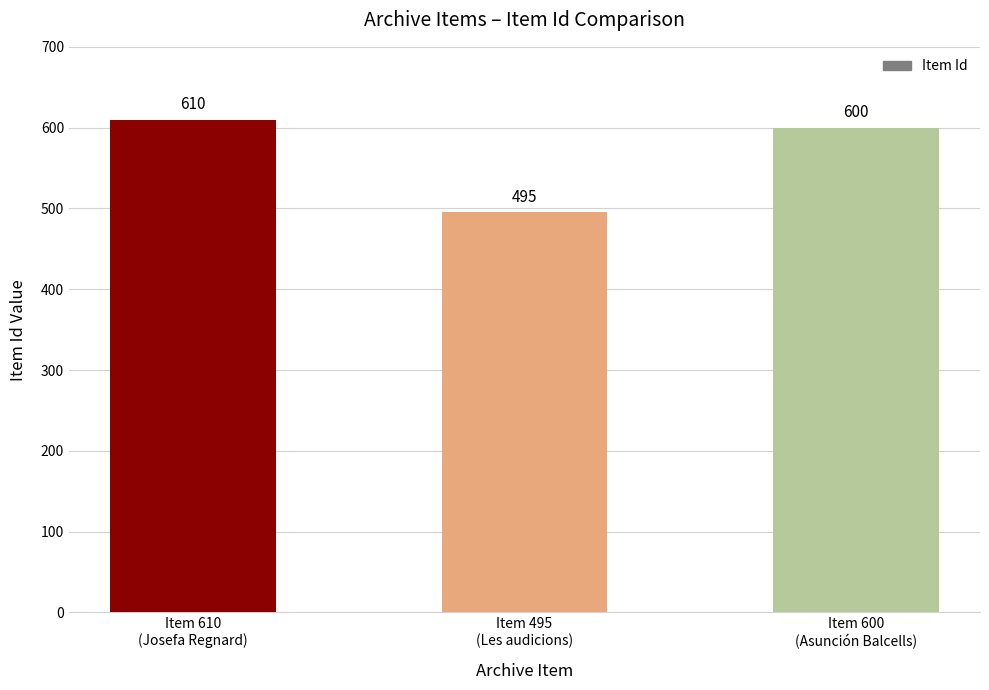

Is it true that the value at Item 600
(Asunción Balcells) is 600?

True